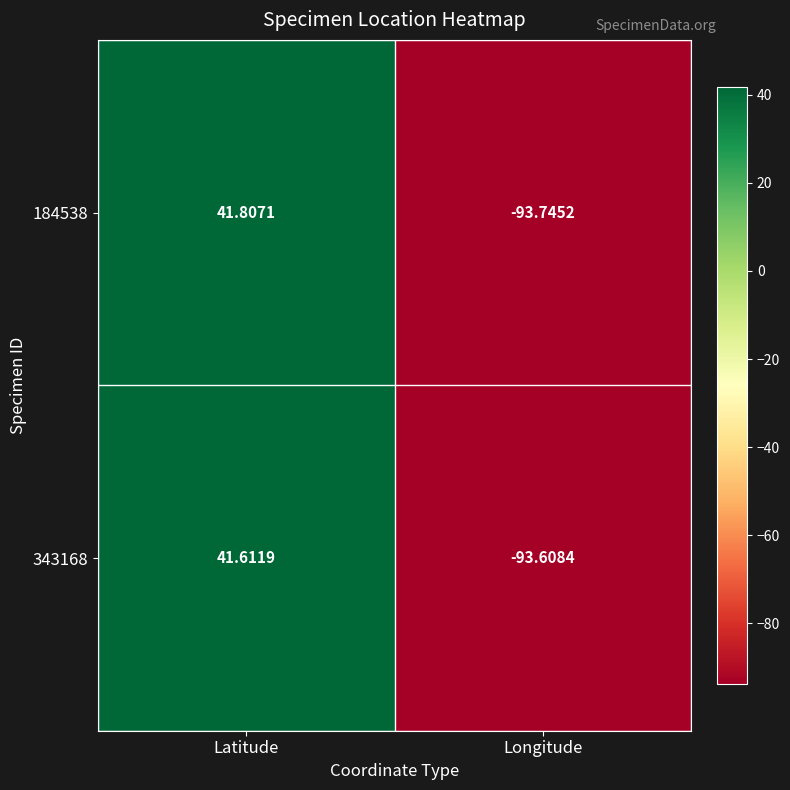

At which label does 184538 first exceed 41?

Latitude